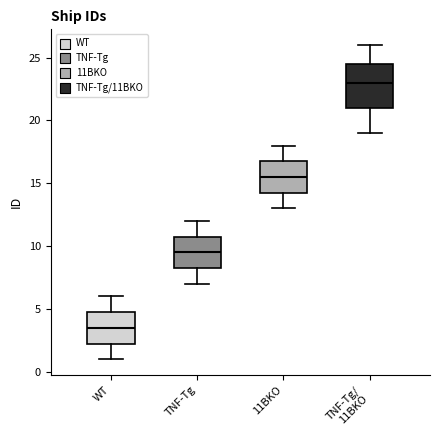

Comparing the boxes themselves (not the whiskers), which one is the tallest?

TNF-Tg/ 11BKO